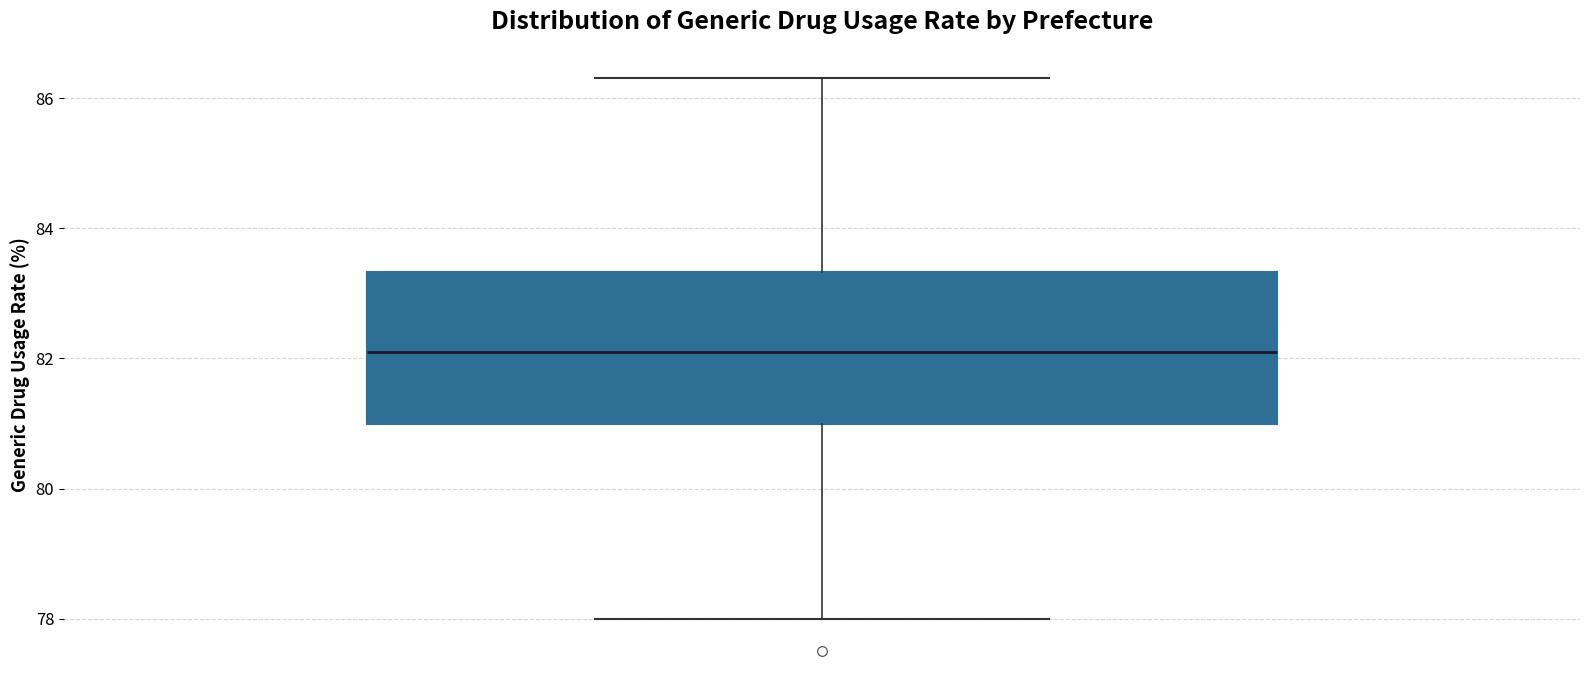

Read this box plot against the y-axis: the position of the median line, the range covered by the box, and the ends of both whiskers. The values are not printed on the chart, so give them approximately, as read against the axis.

median 82.2, box 81.0 to 83.4, whiskers 78.0 to 86.4